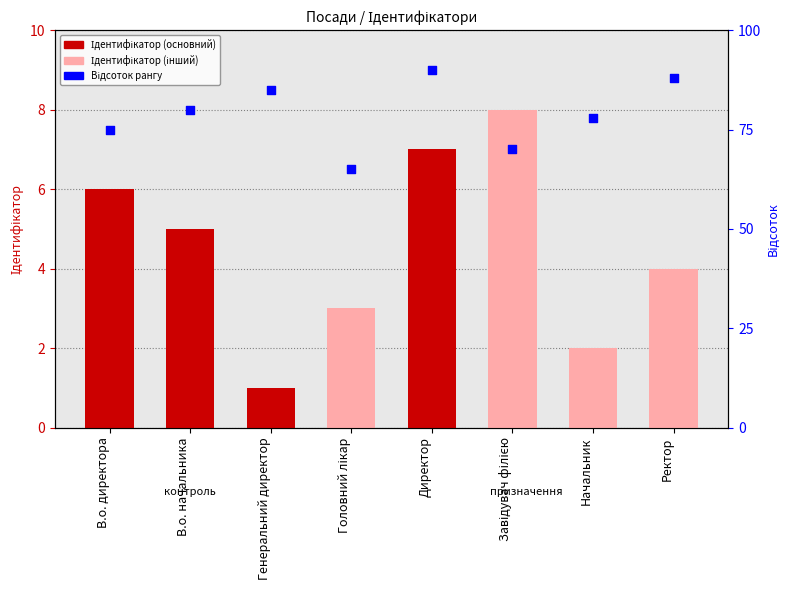

Is the value of Відсоток рангу at Ректор greater than the value of Ідентифікатор at Директор?

Yes